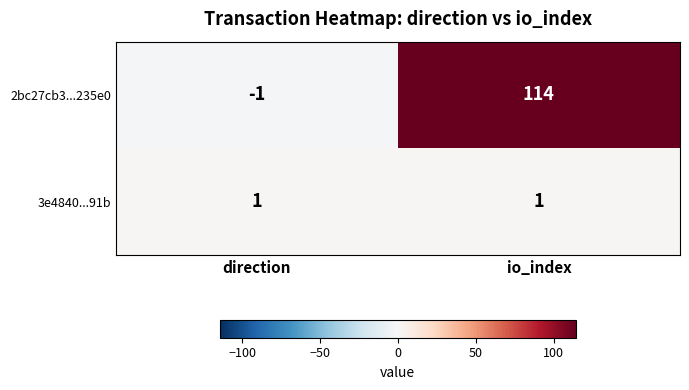

Which series has the widest spread of values?

2bc27cb3...235e0